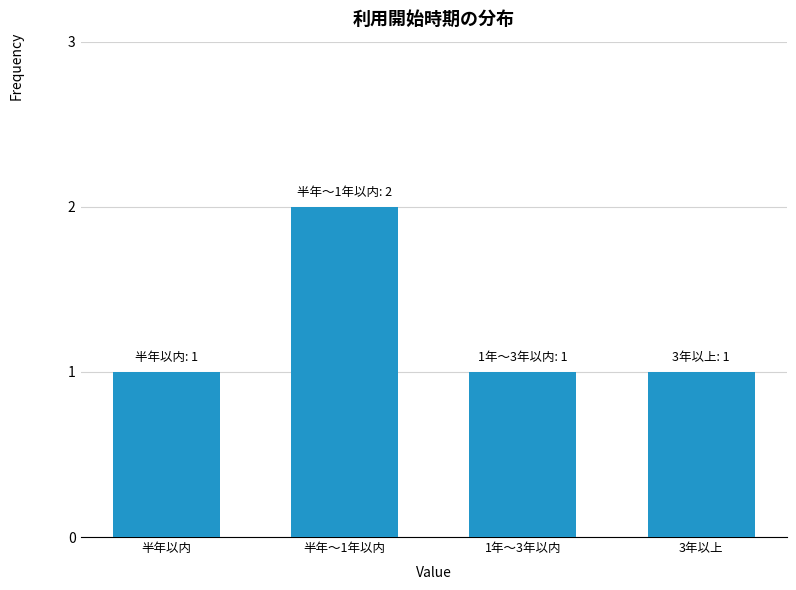

Reading left to right, list all the values displayed in this chart.

半年以内=1	半年～1年以内=2	1年～3年以内=1	3年以上=1